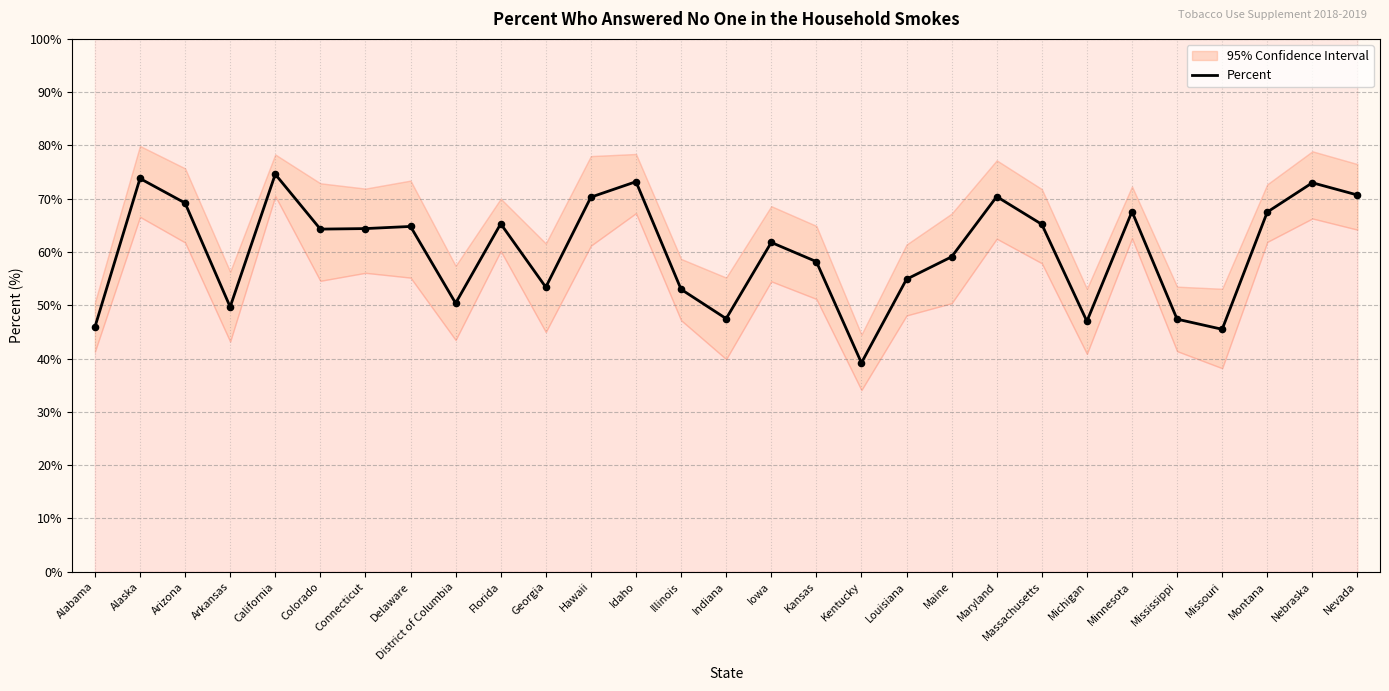

Which has a higher value, Montana or Louisiana?

Montana